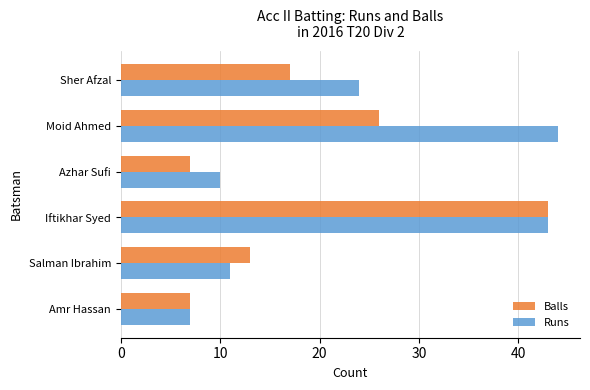

What is the difference between the maximum and second lowest values in the Runs series?

34